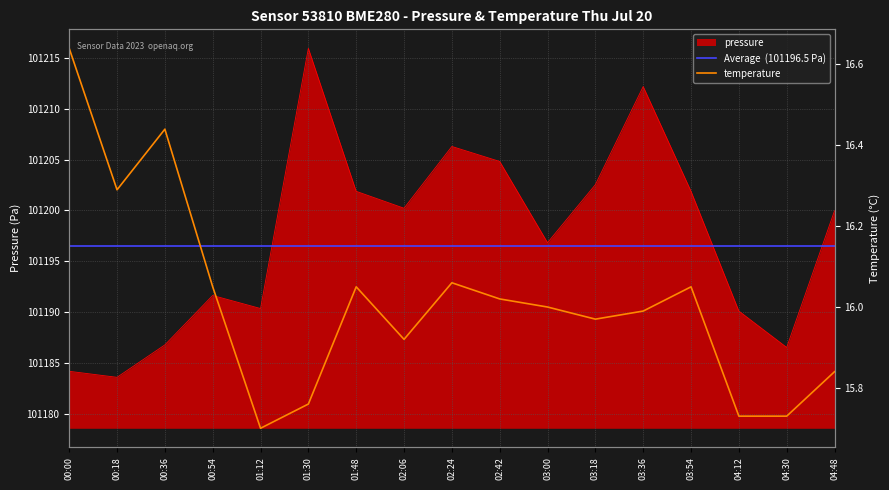

At which category is the sum across all series the highest?

01:30